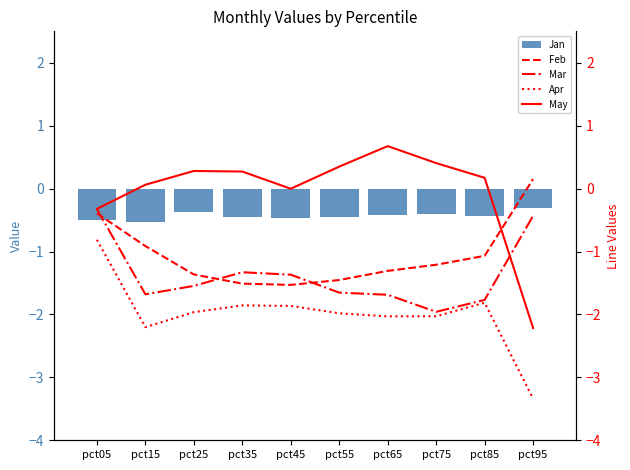

Which series changed the most between pct55 and pct75?

Mar